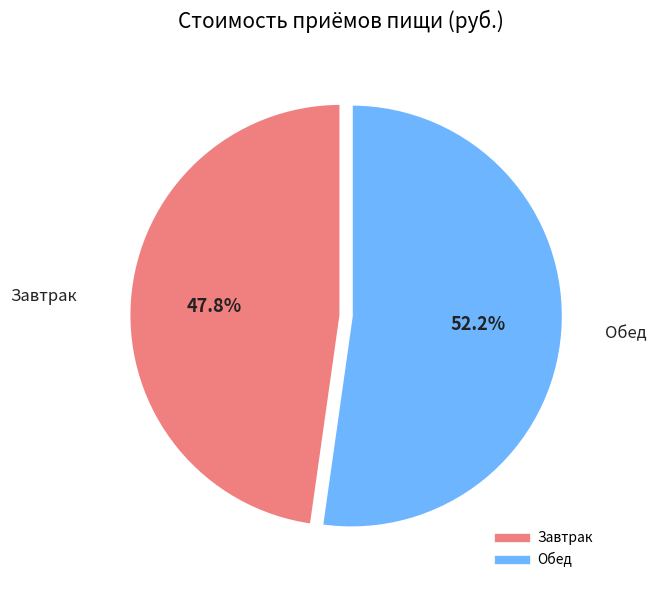

Between Обед and Завтрак, which is larger?

Обед